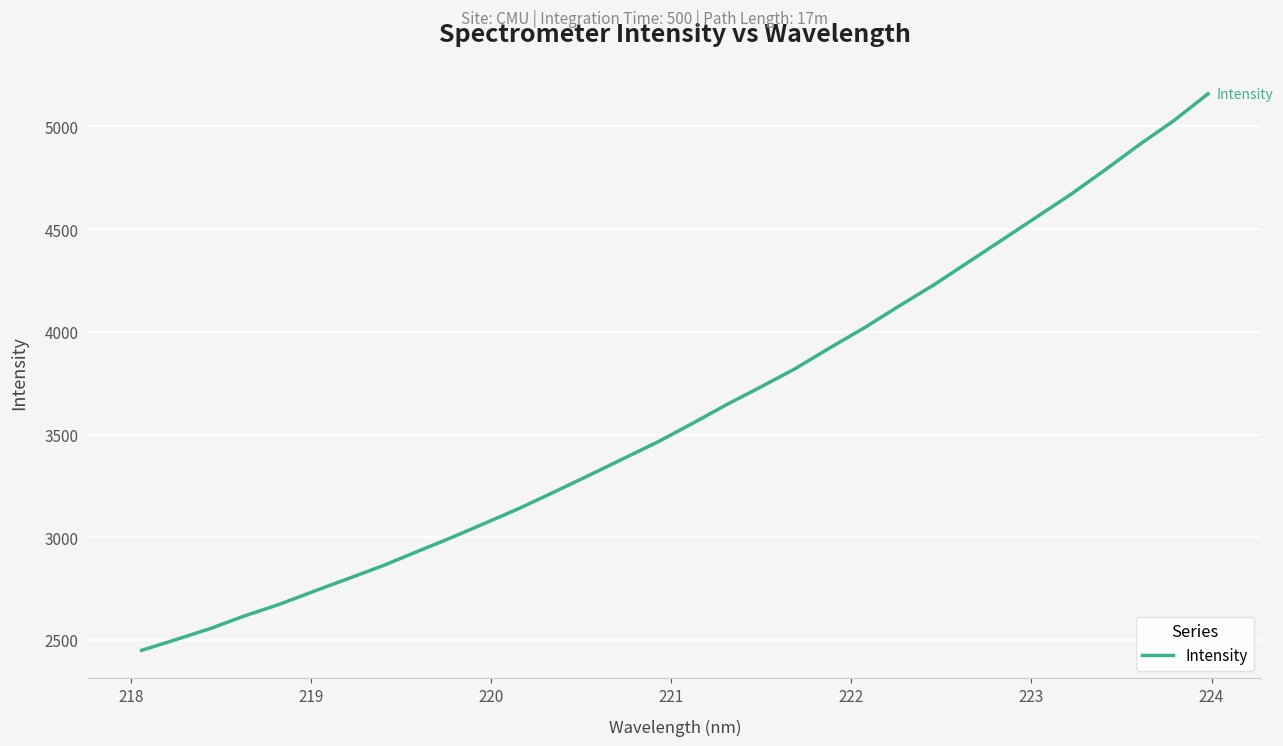

What is the maximum value shown in the chart?

5158.3